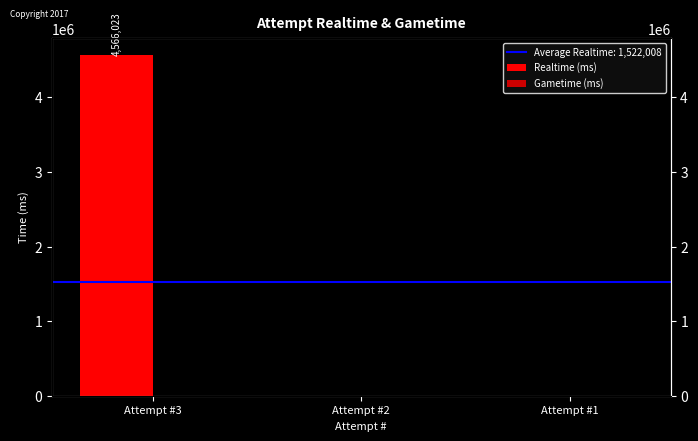

How many values in the Realtime (ms) series exceed 0?

1